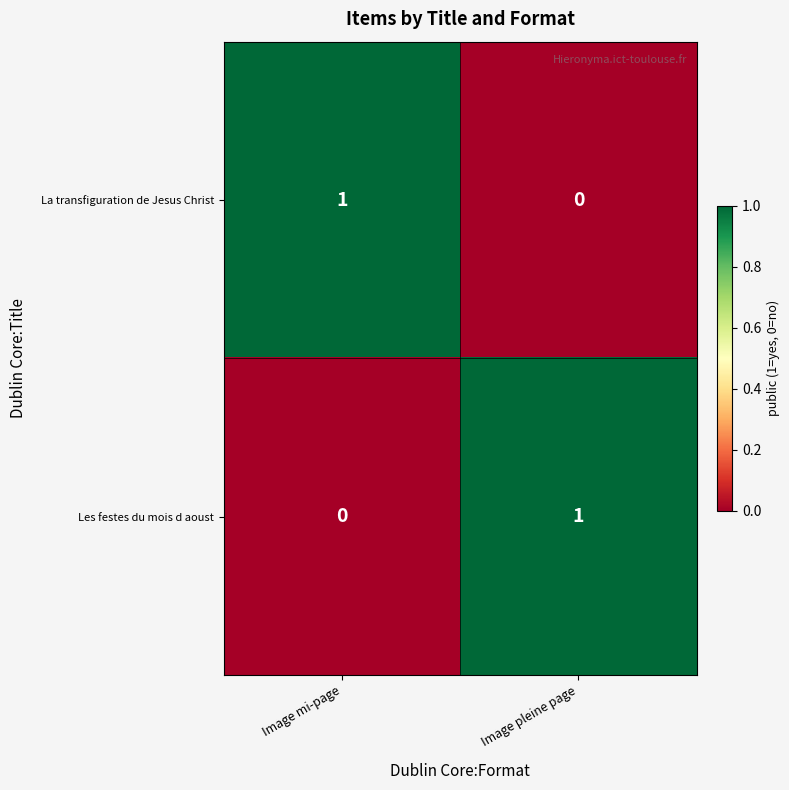

Is it true that Les festes du mois d aoust equals 1 at Image pleine page?

True